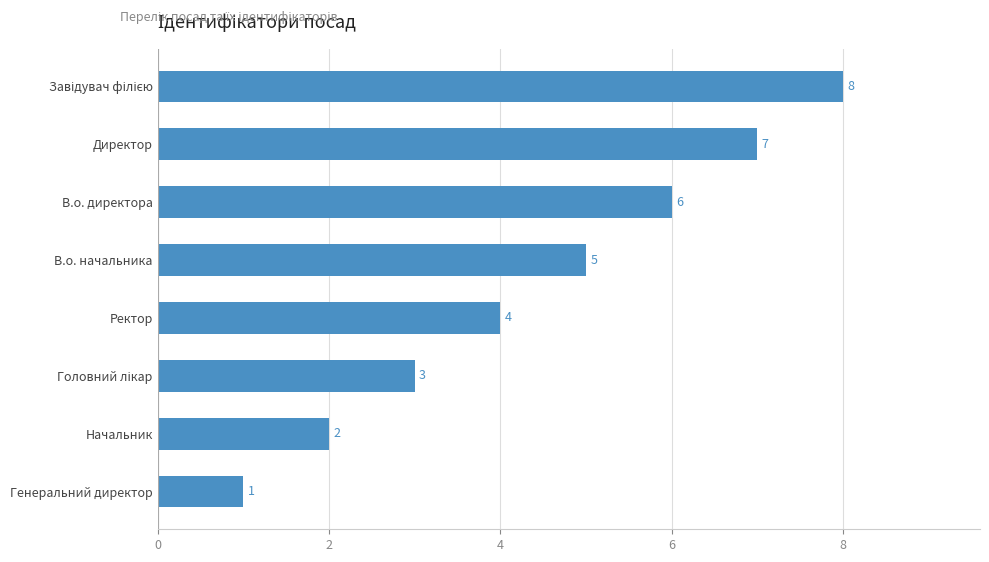

How many data points does each series have?

8